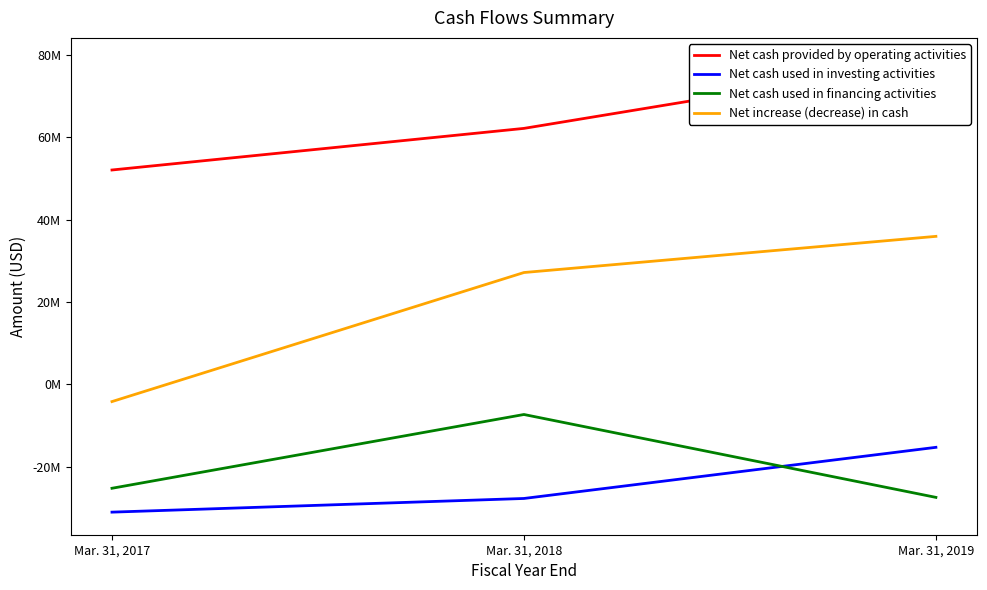

Reading left to right, transcribe all the data shown in this chart.

Net cash provided by operating activities: Mar. 31, 2017=52052000	Mar. 31, 2018=62152000	Mar. 31, 2019=78639000
Net cash used in investing activities: Mar. 31, 2017=-31007000	Mar. 31, 2018=-27689000	Mar. 31, 2019=-15274000
Net cash used in financing activities: Mar. 31, 2017=-25213000	Mar. 31, 2018=-7303000	Mar. 31, 2019=-27423000
Net increase (decrease) in cash: Mar. 31, 2017=-4168000	Mar. 31, 2018=27160000	Mar. 31, 2019=35942000